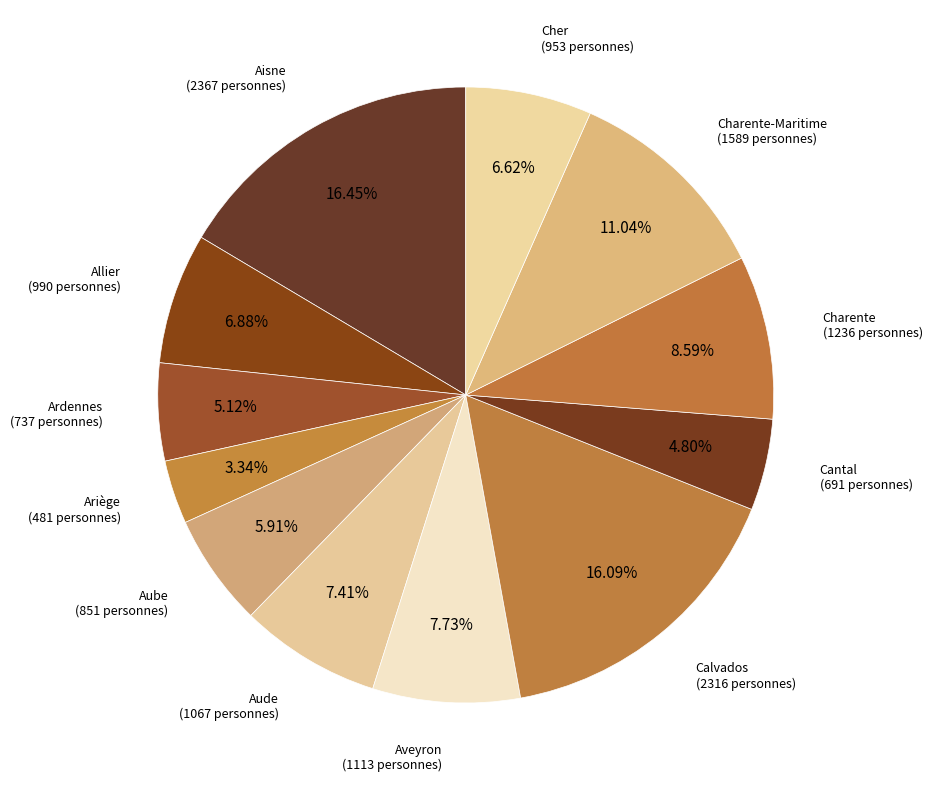

Is the sum of Allier and Calvados greater than half?

No